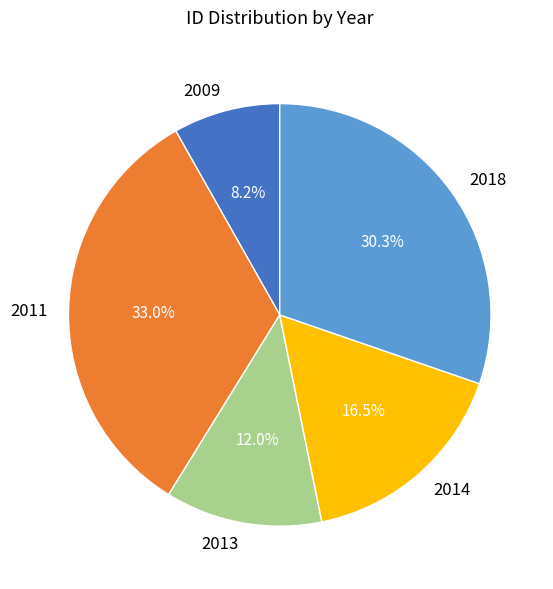

How many segments does this pie chart have?

5